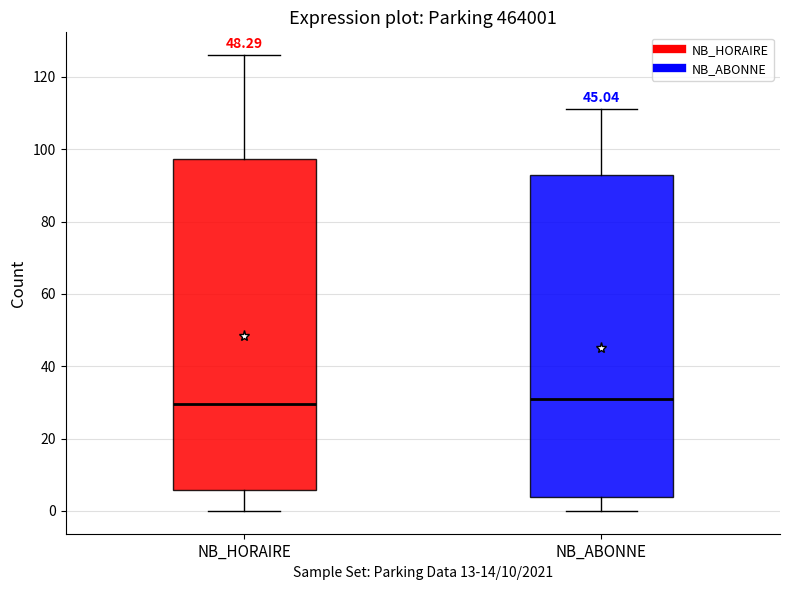

Reading left to right, read every box against the y-axis: the position of its median line, the range the box covers, and the ends of its whiskers. The values are not printed on the chart, so give them approximately, as read against the axis.

NB_HORAIRE: median 30, box 6 to 98, whiskers 0 to 126
NB_ABONNE: median 32, box 4 to 92, whiskers 0 to 112